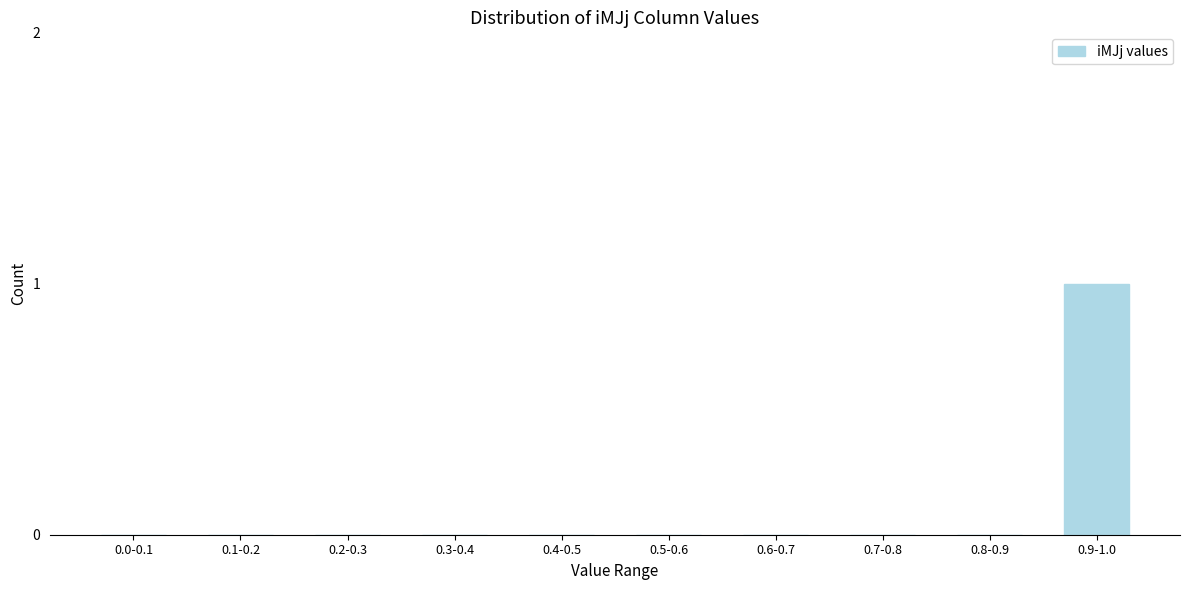

Reading left to right, what are all the values shown in this chart?

0.0-0.1=0	0.1-0.2=0	0.2-0.3=0	0.3-0.4=0	0.4-0.5=0	0.5-0.6=0	0.6-0.7=0	0.7-0.8=0	0.8-0.9=0	0.9-1.0=1